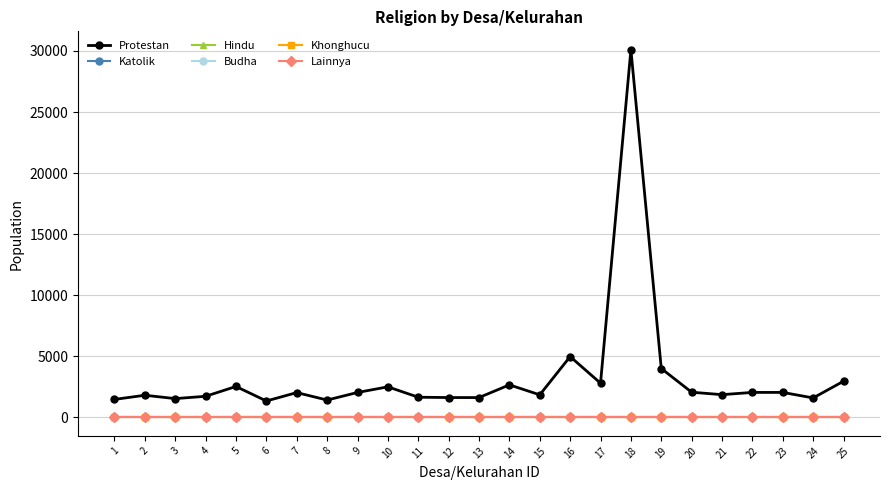

Is this an area chart (filled region under the line)?

No